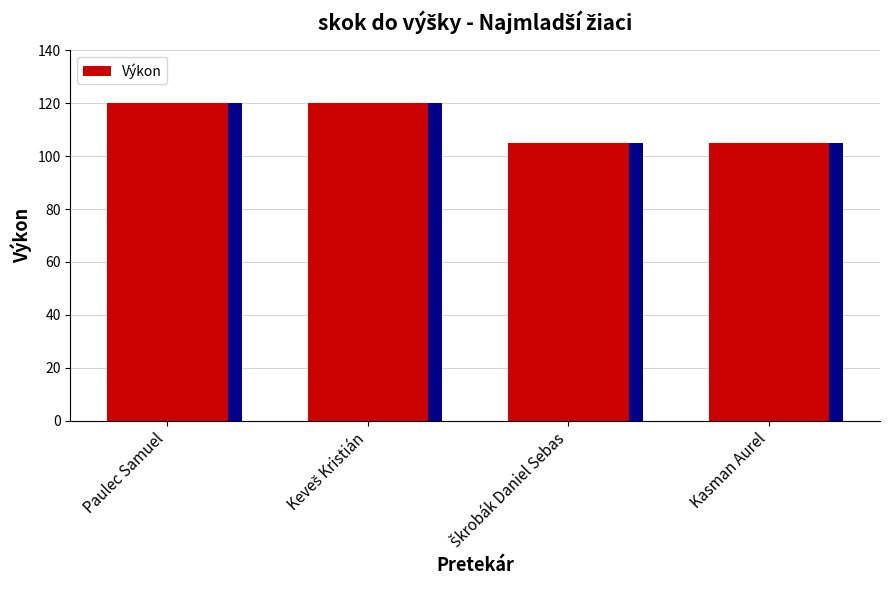

Count the number of data series in this chart.

1